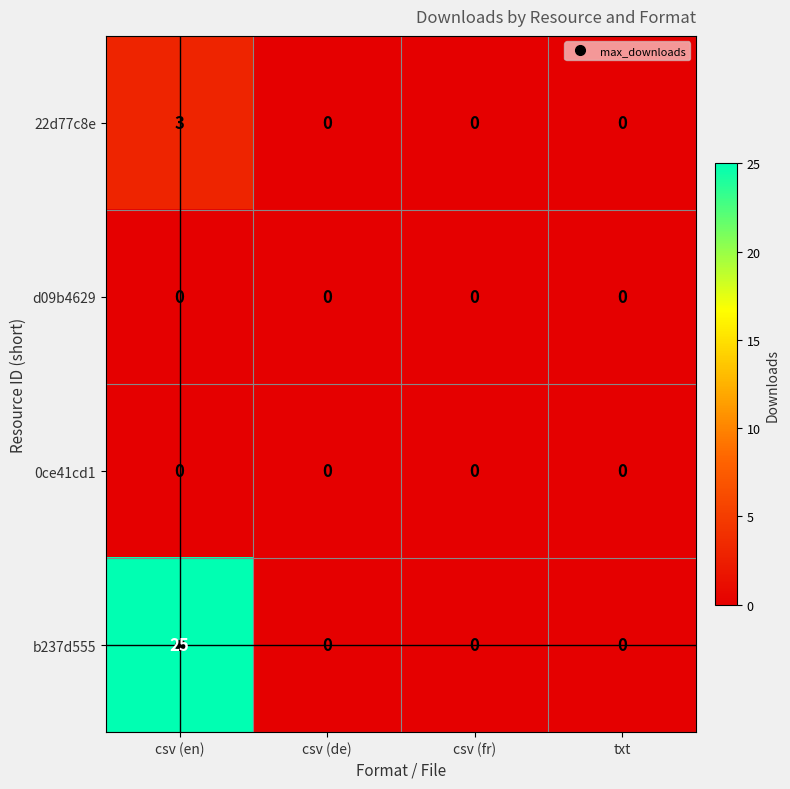

The value of d09b4629 at csv (de) is 0. True or false?

True